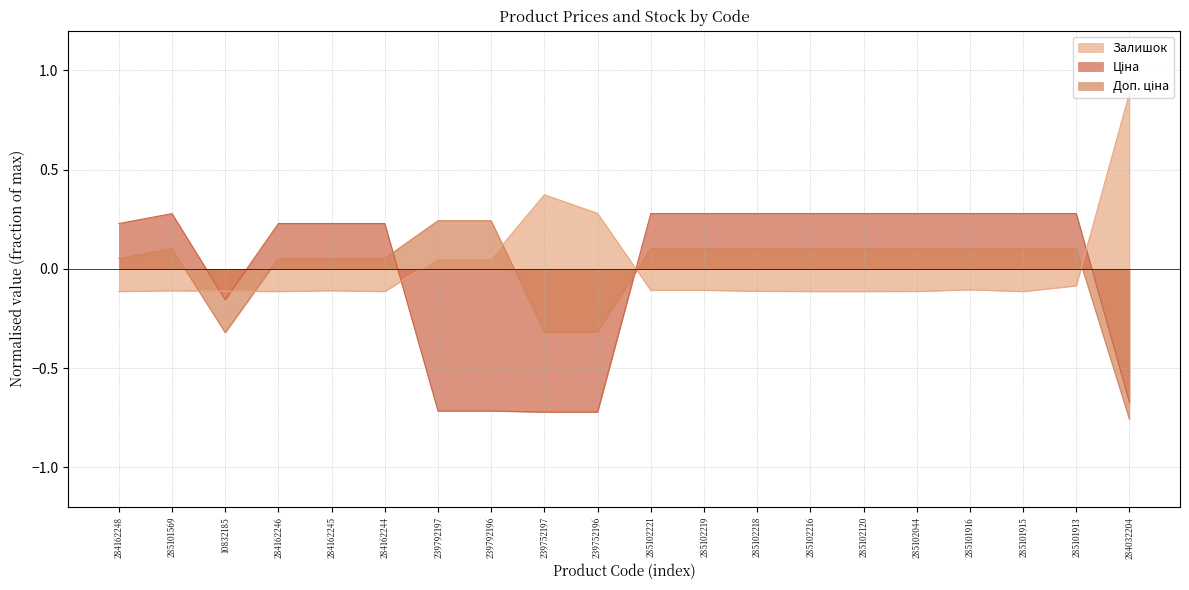

How many lines are shown in the chart?

3